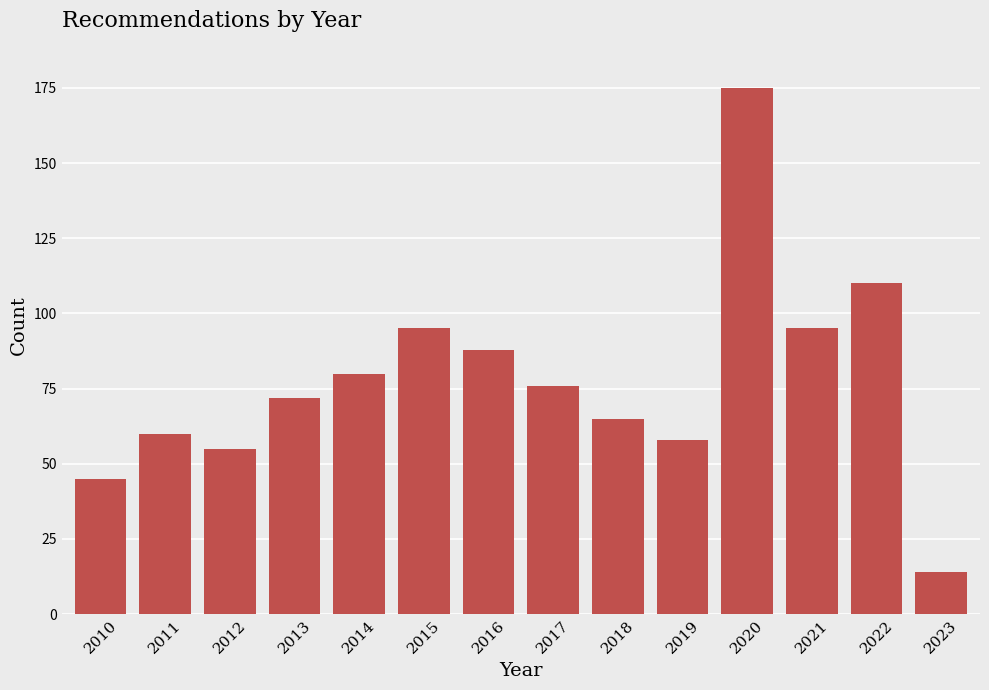

Reading right to left, list all the values displayed in this chart.

2023=14	2022=110	2021=95	2020=175	2019=58	2018=65	2017=76	2016=88	2015=95	2014=80	2013=72	2012=55	2011=60	2010=45